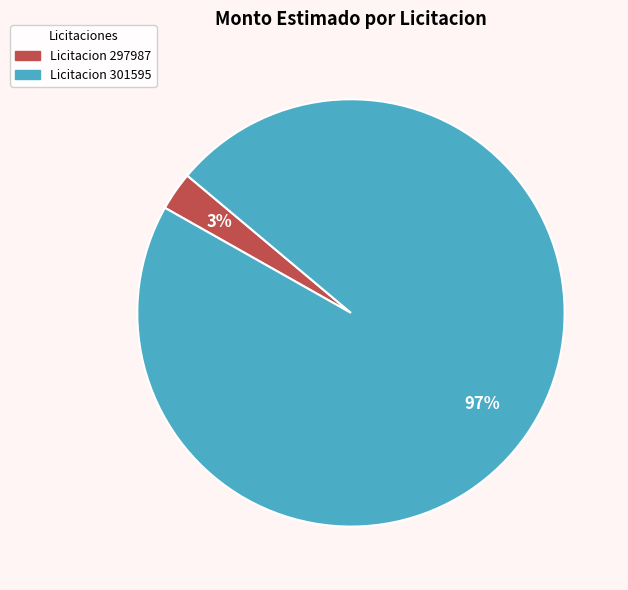

To the nearest percent, what is the difference between the largest and smallest slice percentages?

94%